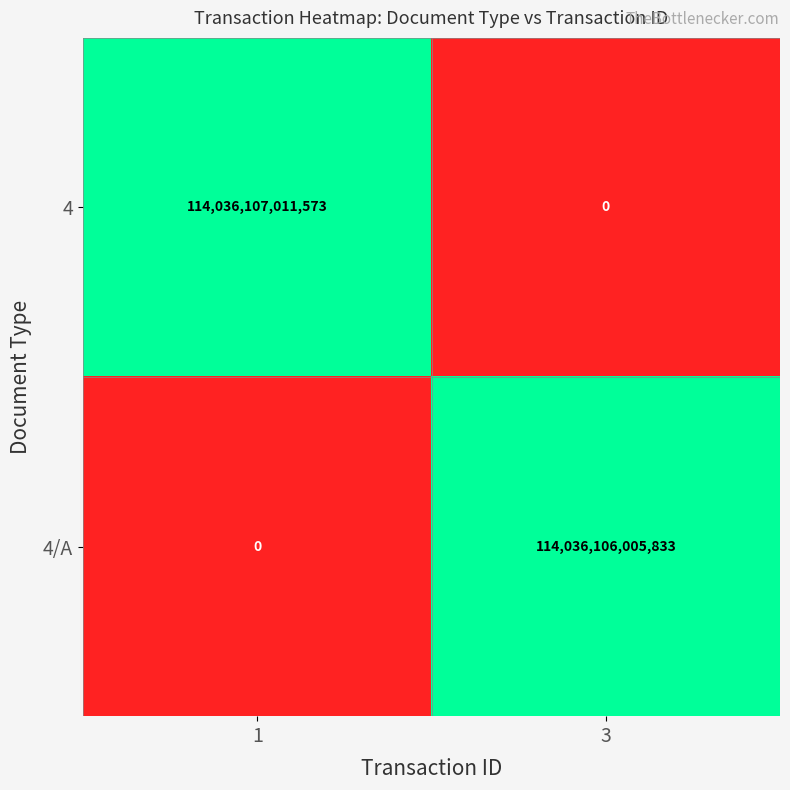

Is the value of 4 at 1 greater than the value of 4/A at 1?

Yes